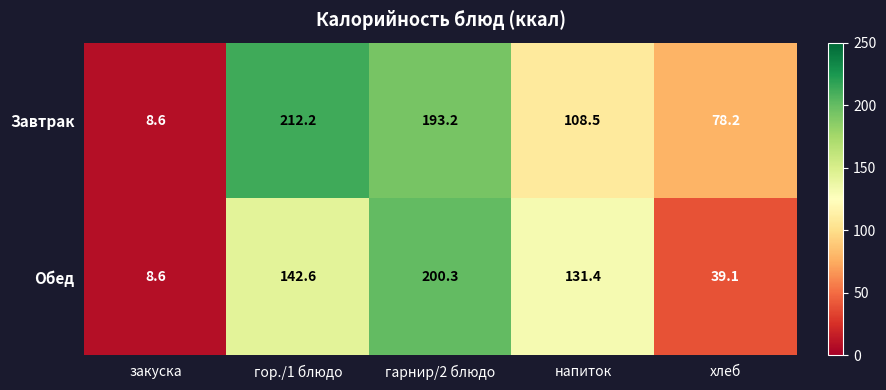

What is the average value of the Завтрак series?

120.1